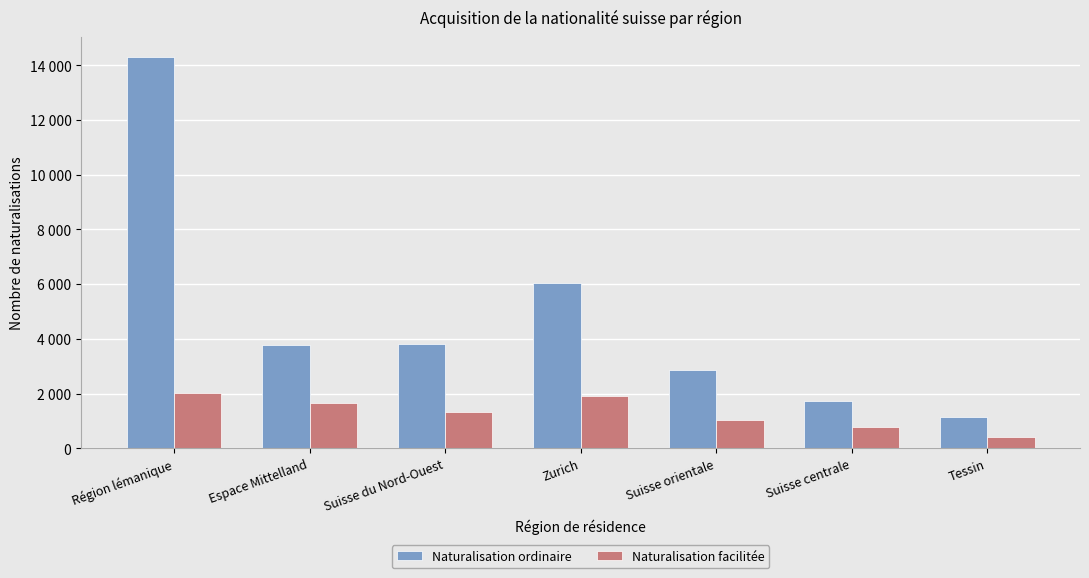

What are all the series names shown in the legend?

Naturalisation ordinaire, Naturalisation facilitée